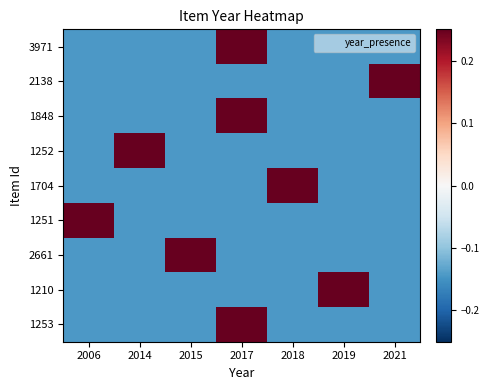

Count the number of categories in the chart.

7